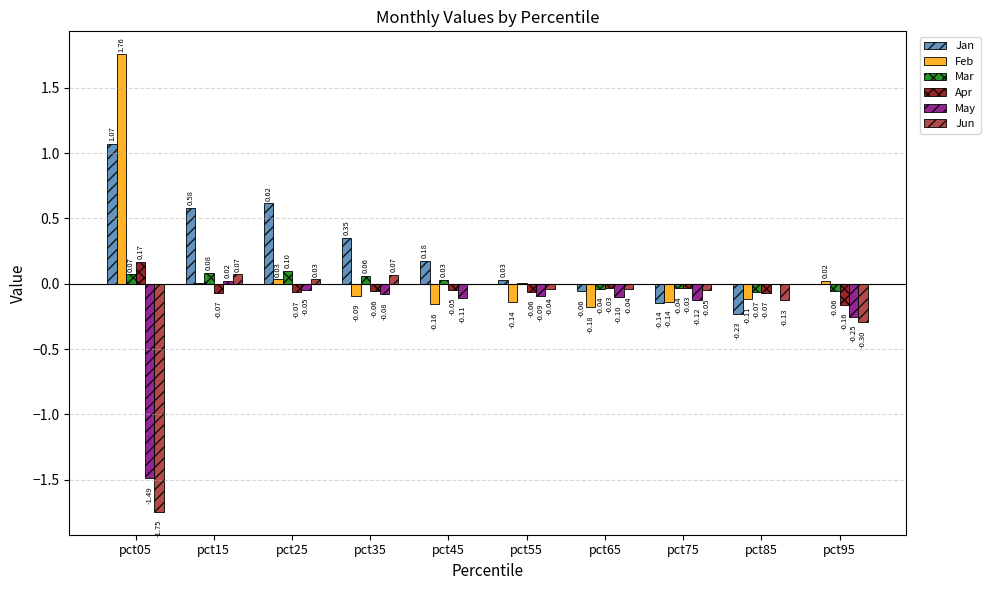

Which series has the largest total across all categories?

Jan